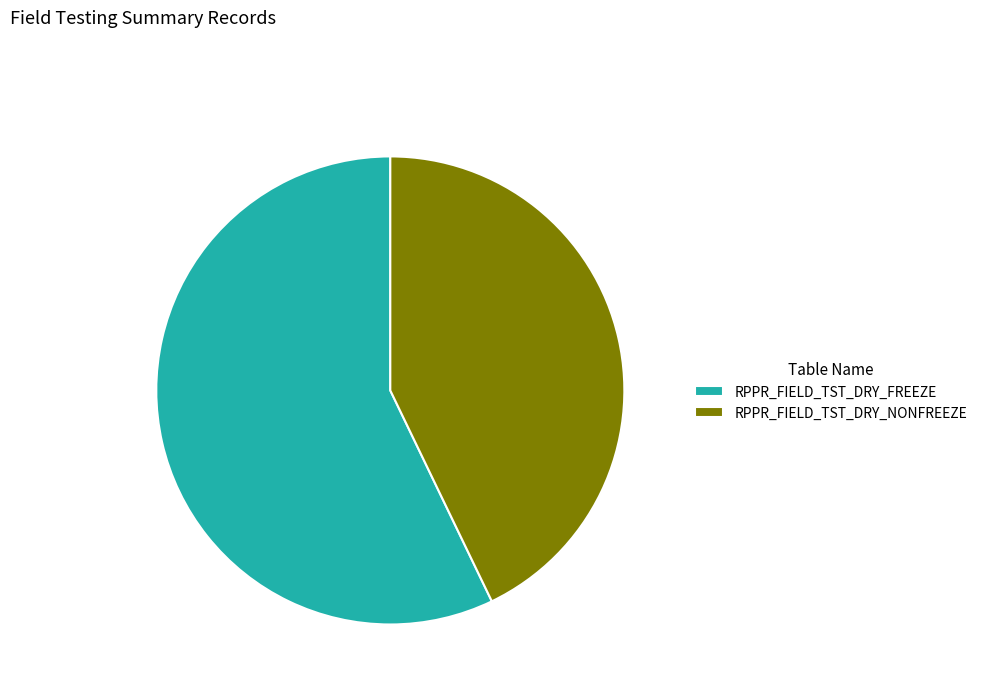

Which has a higher value, RPPR_FIELD_TST_DRY_NONFREEZE or RPPR_FIELD_TST_DRY_FREEZE?

RPPR_FIELD_TST_DRY_FREEZE